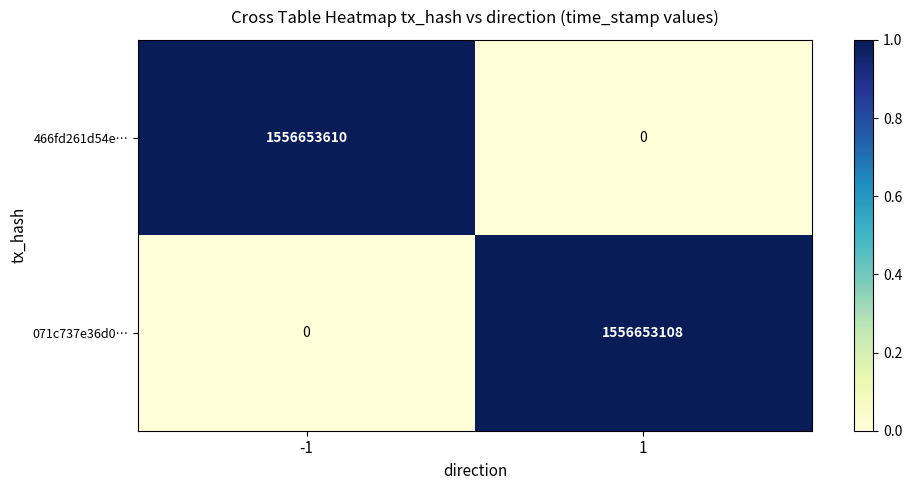

Reading left to right, extract all data points from this chart.

466fd261d54e…: -1=1556653610	1=0
071c737e36d0…: -1=0	1=1556653108